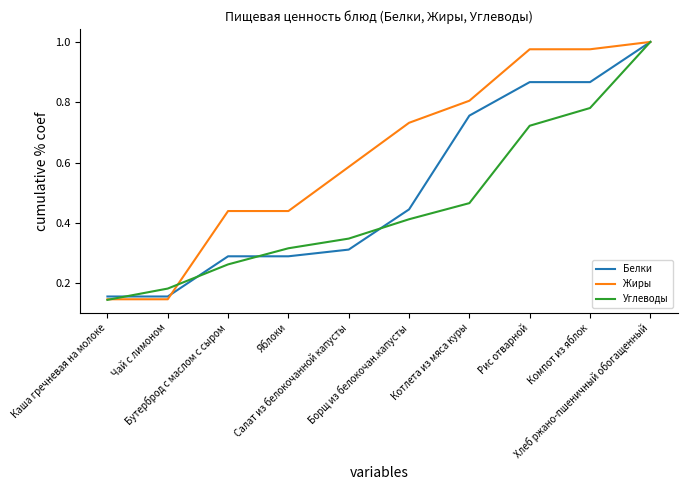

Which series has the largest total across all categories?

Жиры